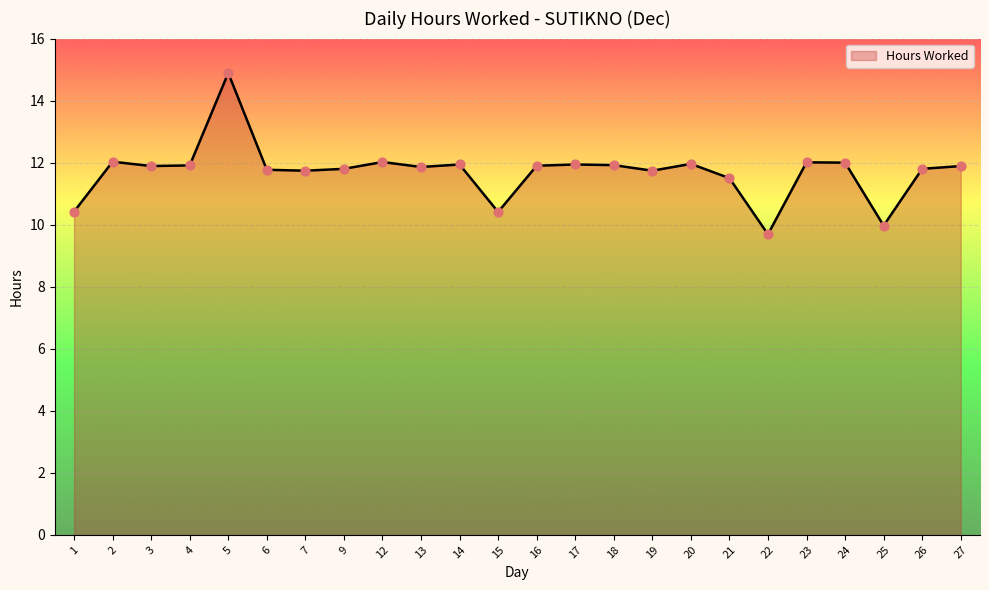

Between 7 and 1, which is larger?

7